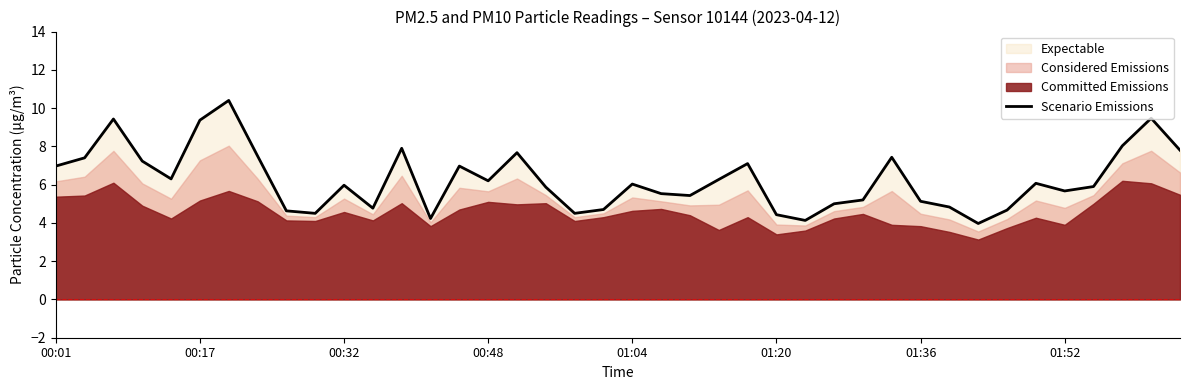

The value of Scenario Emissions at 01:04 is 6.0. True or false?

True